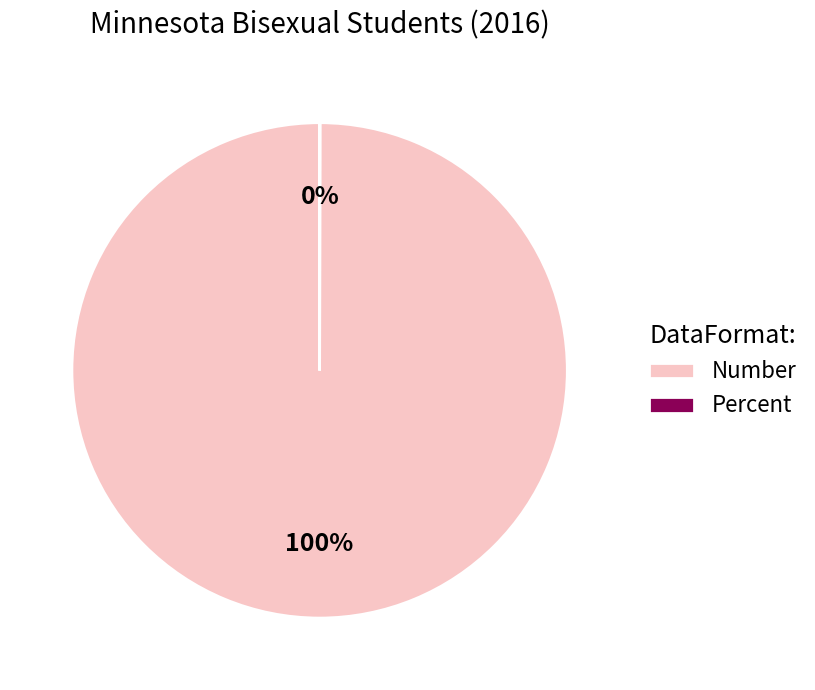

What percentage is the Number slice, to the nearest percent?

100%